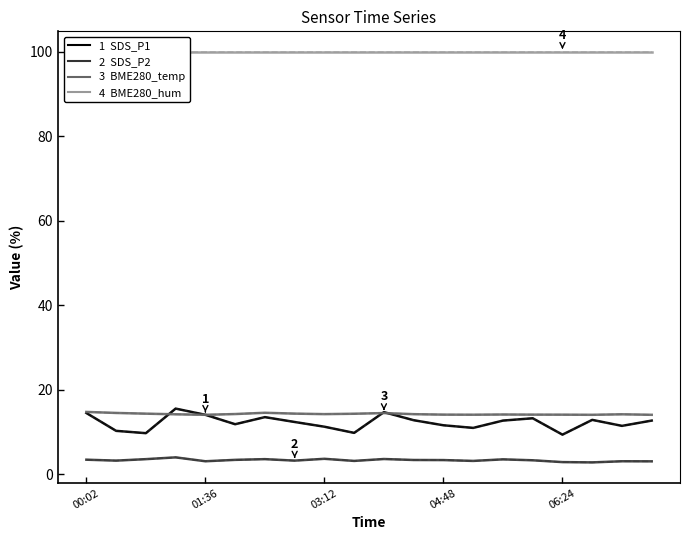

True or false: SDS_P2 and SDS_P1 cross at least once.

False